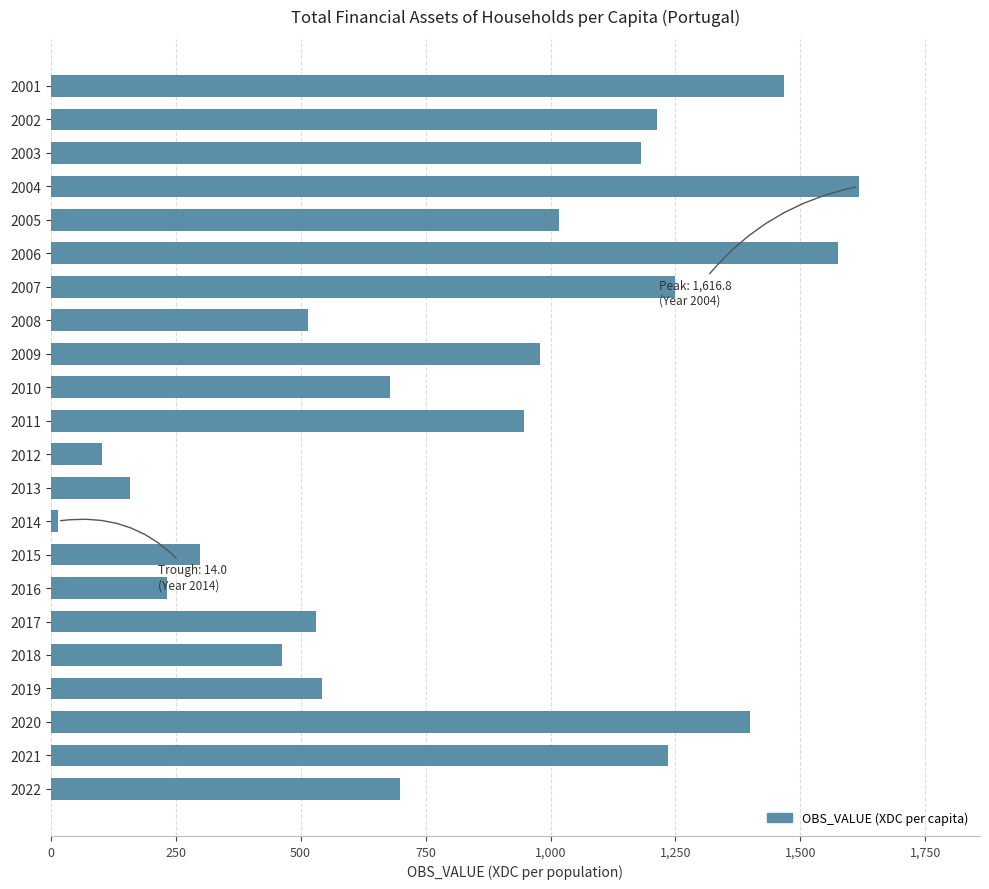

How many bars are there in total?

22